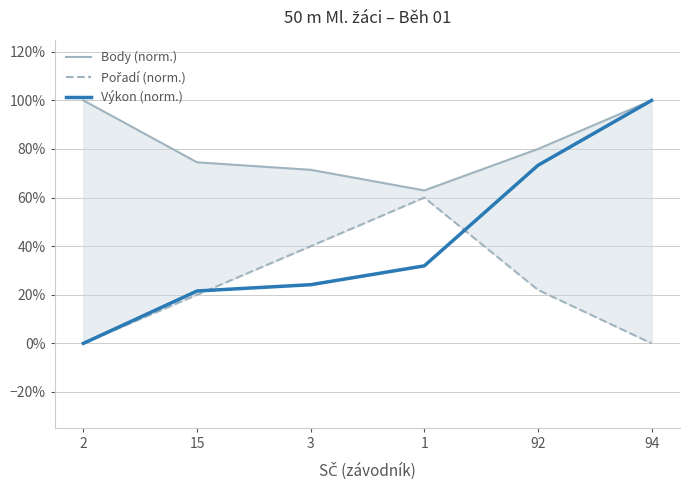

Which series has the largest range (max minus min)?

Výkon (norm.)